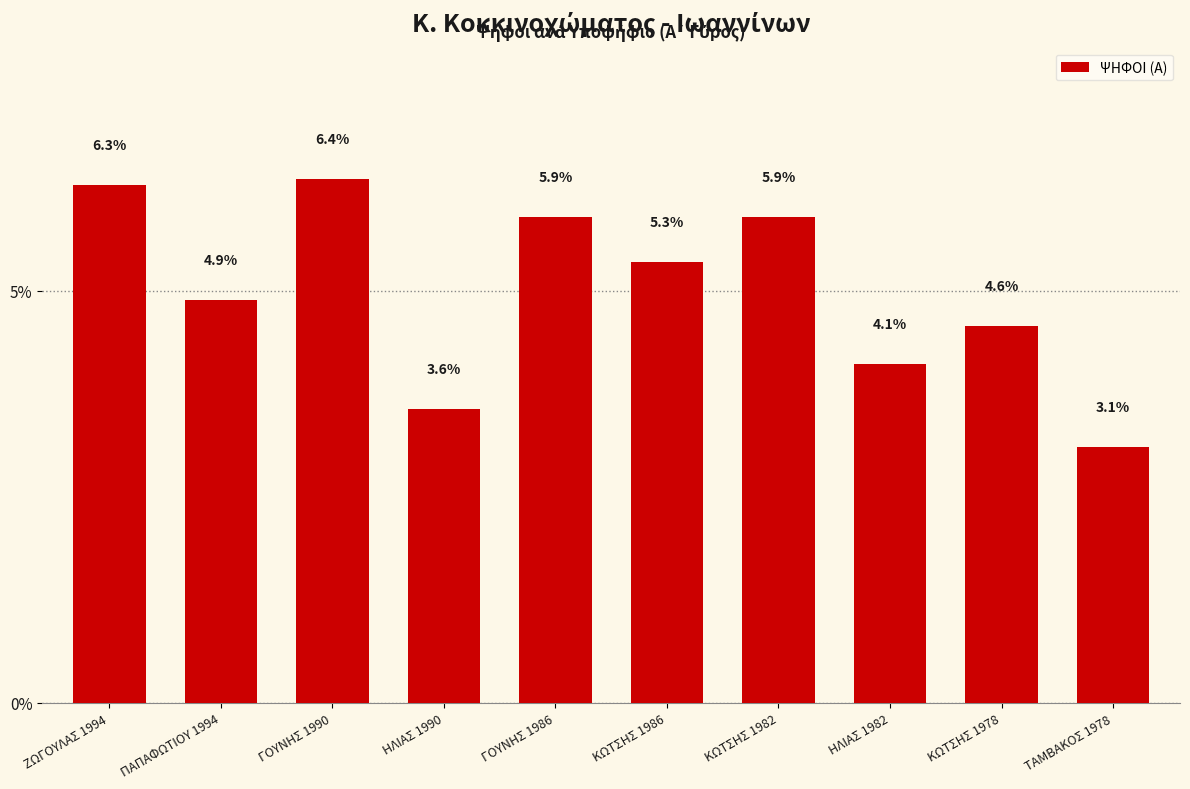

At which category does the chart reach its minimum across all series?

ΤΑΜΒΑΚΟΣ 1978